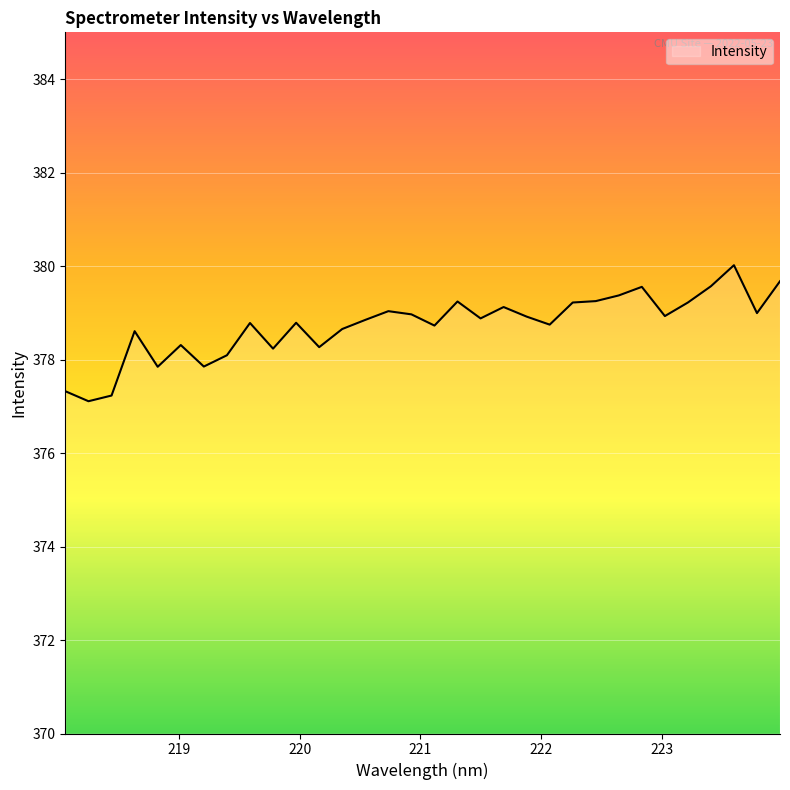

How many lines are shown in the chart?

1